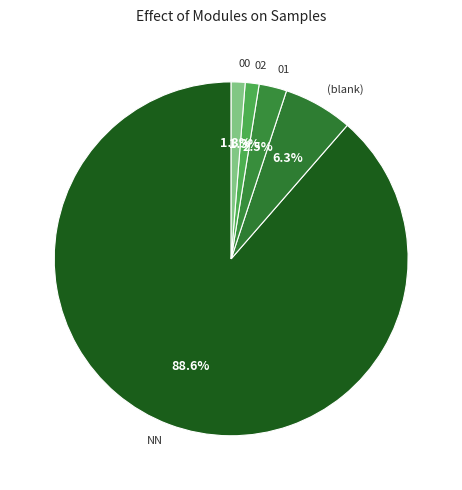

Does NN represent more than half of the total?

Yes